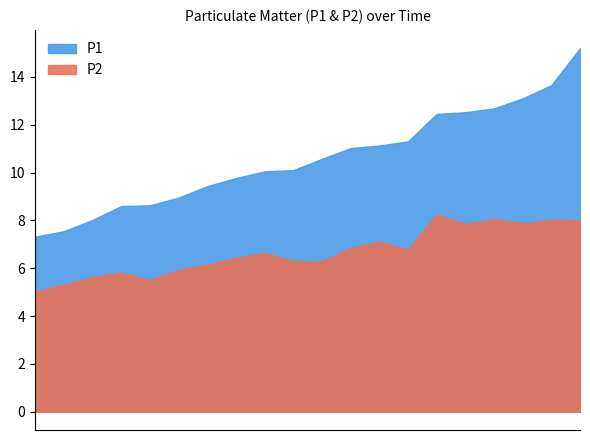

What is the label of the 20th point from the left?

01:40